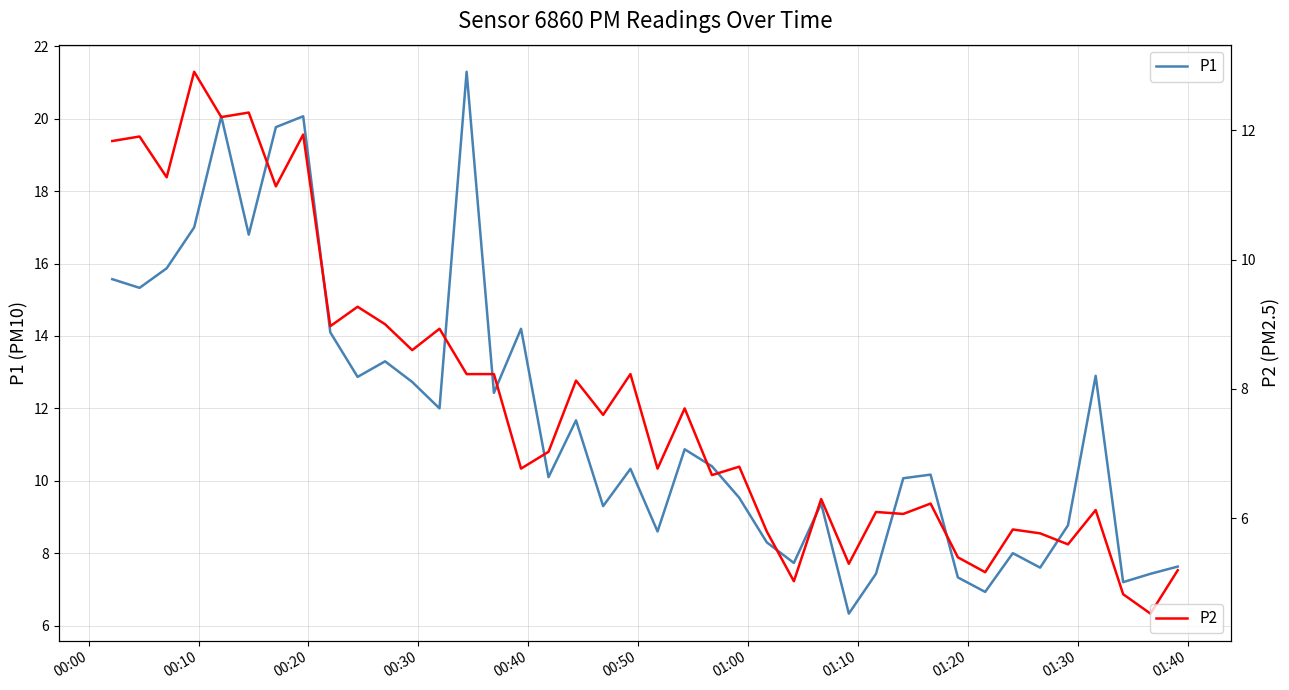

True or false: P1 and P2 intersect in this chart.

False